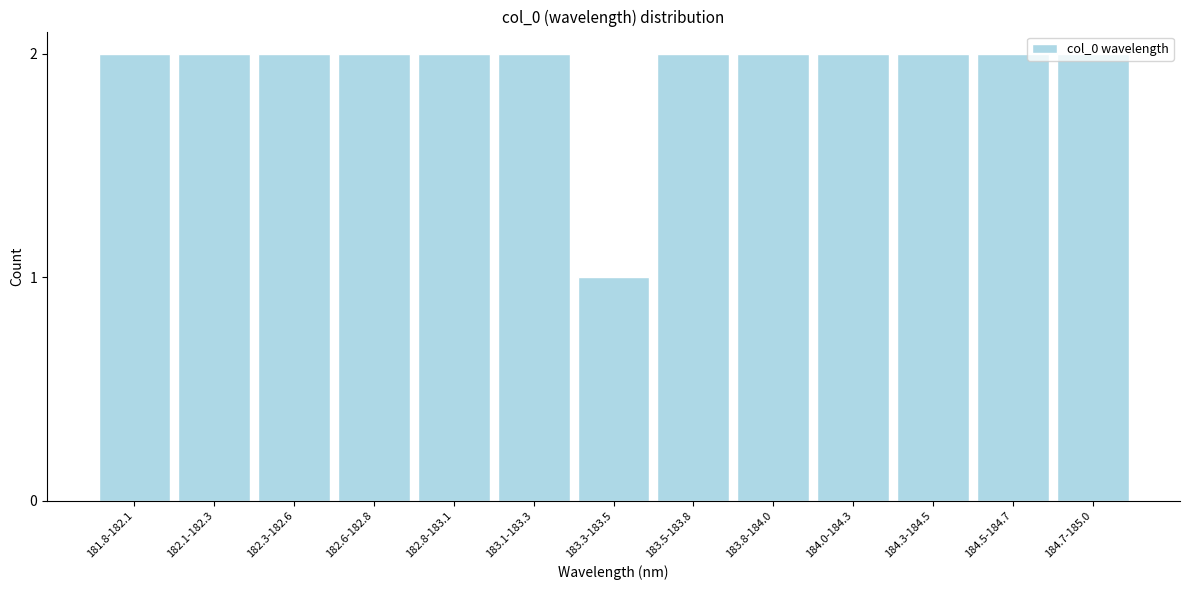

What is the label of the 7th bar from the left?

183.3-183.5